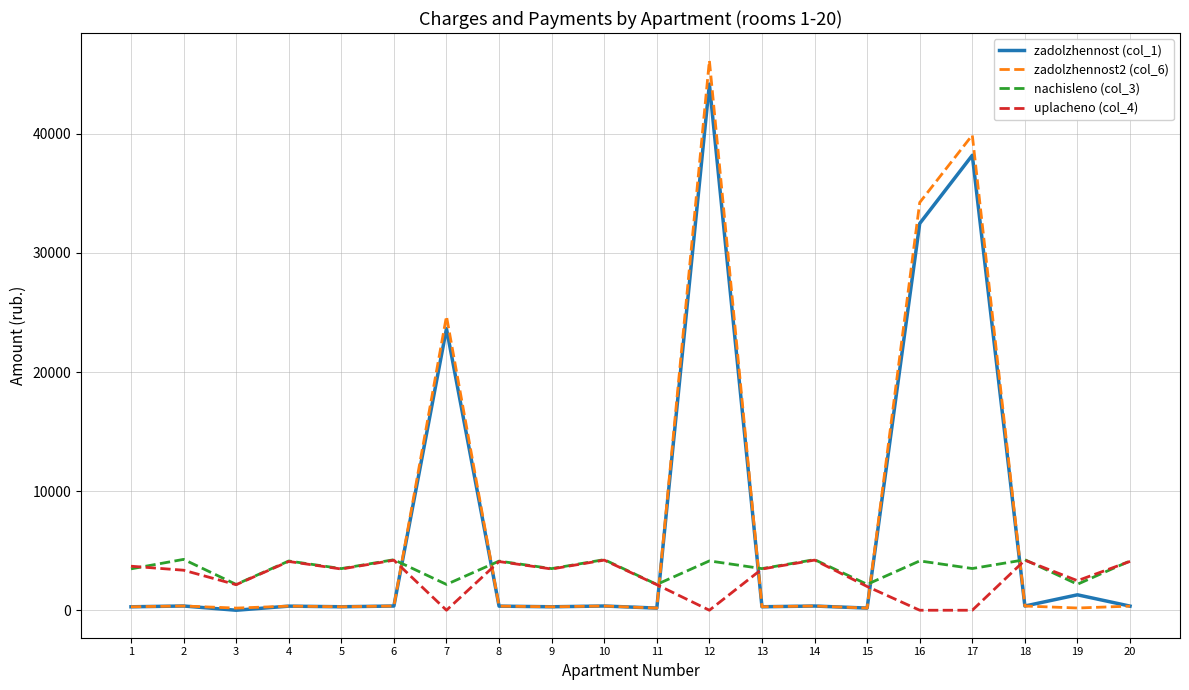

Between which two adjacent categories do nachisleno (col_3) and uplacheno (col_4) first intersect?

1 and 2